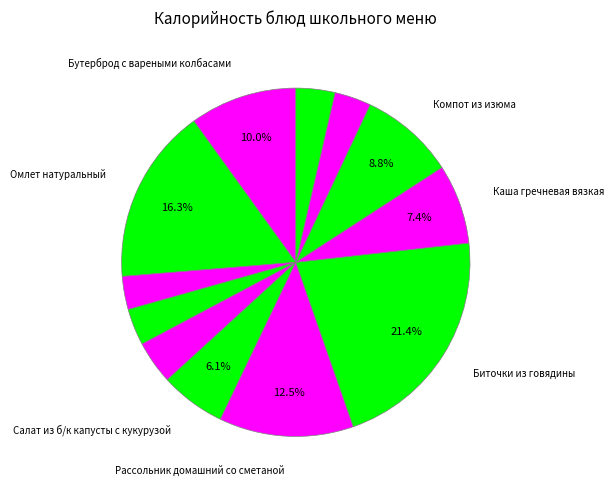

Does any single category account for the majority?

No